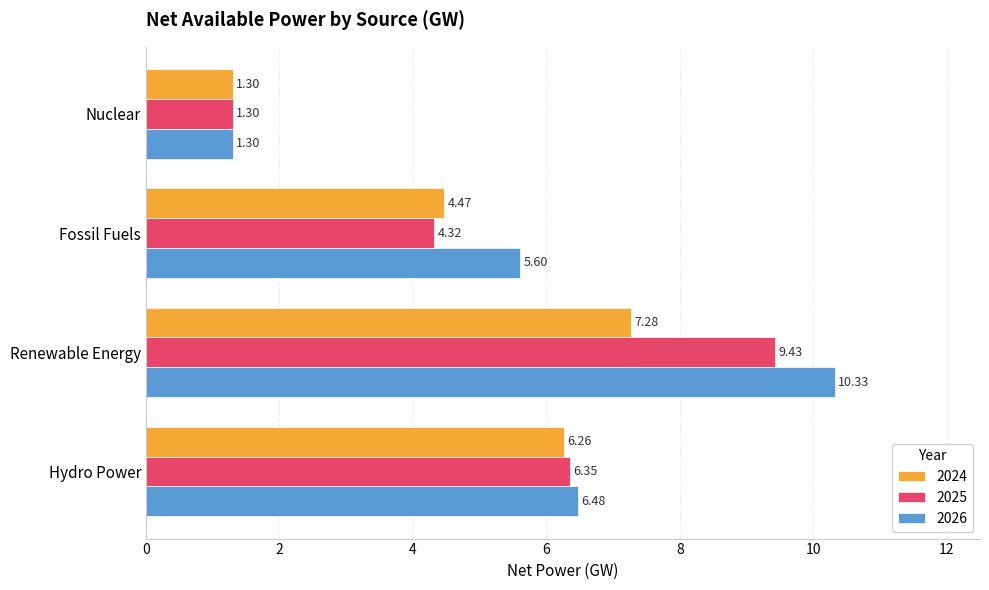

What is the difference between the second highest and second lowest values in the 2024 series?

1.8